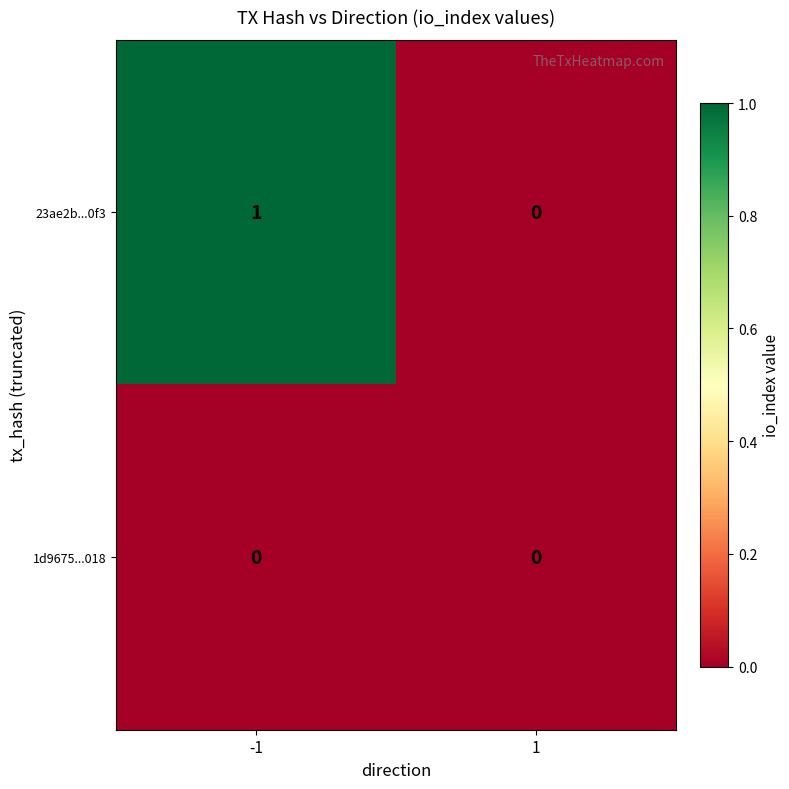

At -1, list the series in order from smallest to largest.

1d9675...018, 23ae2b...0f3